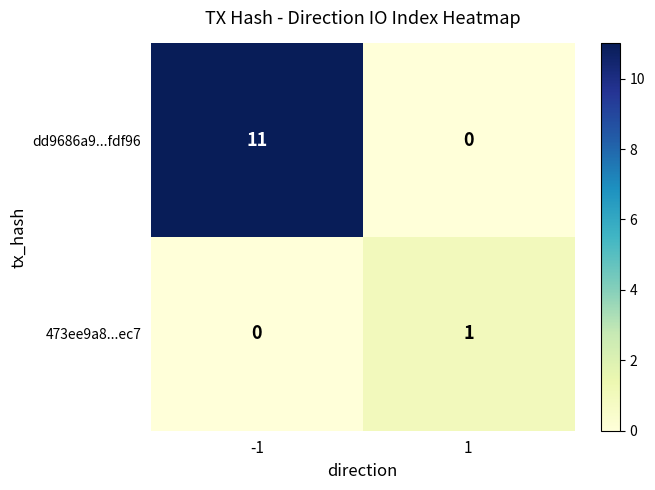

What is the total value across all series at -1?

11